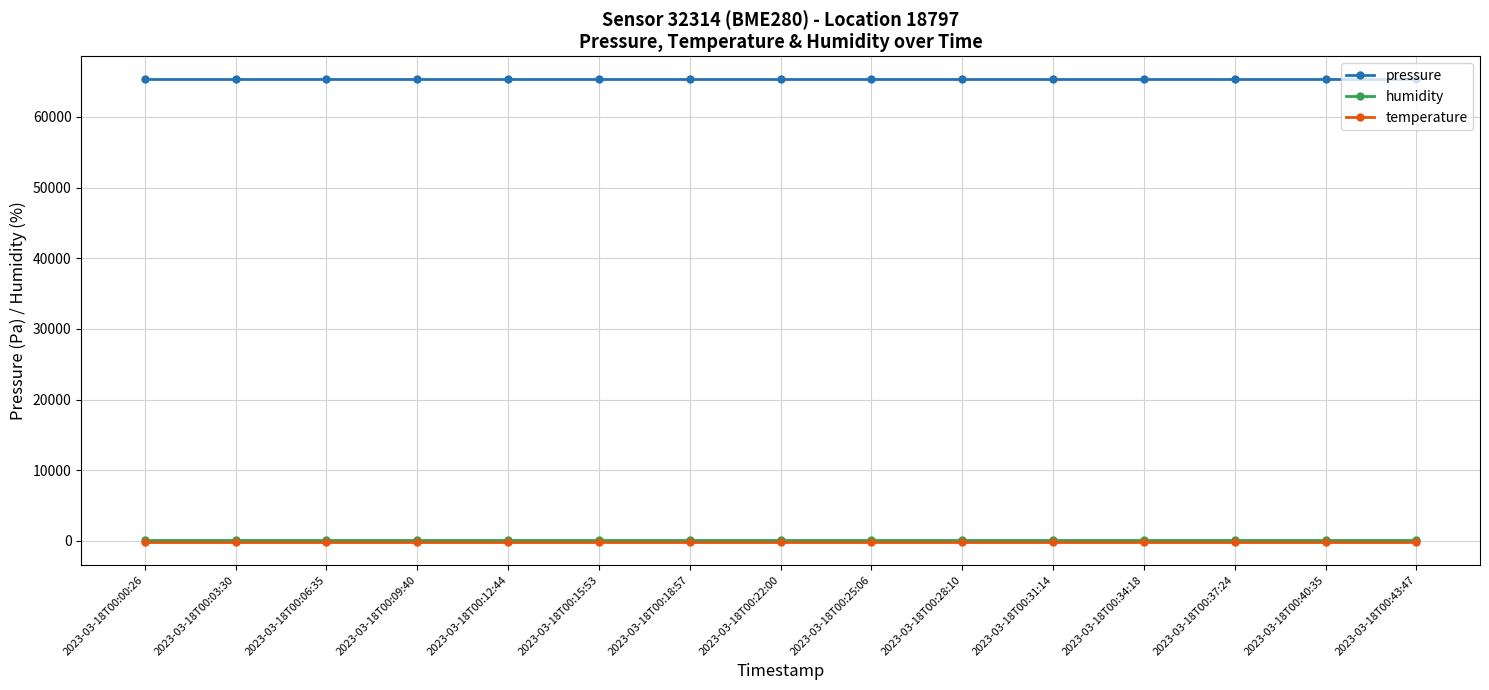

What is the maximum value shown in the chart?

65334.8